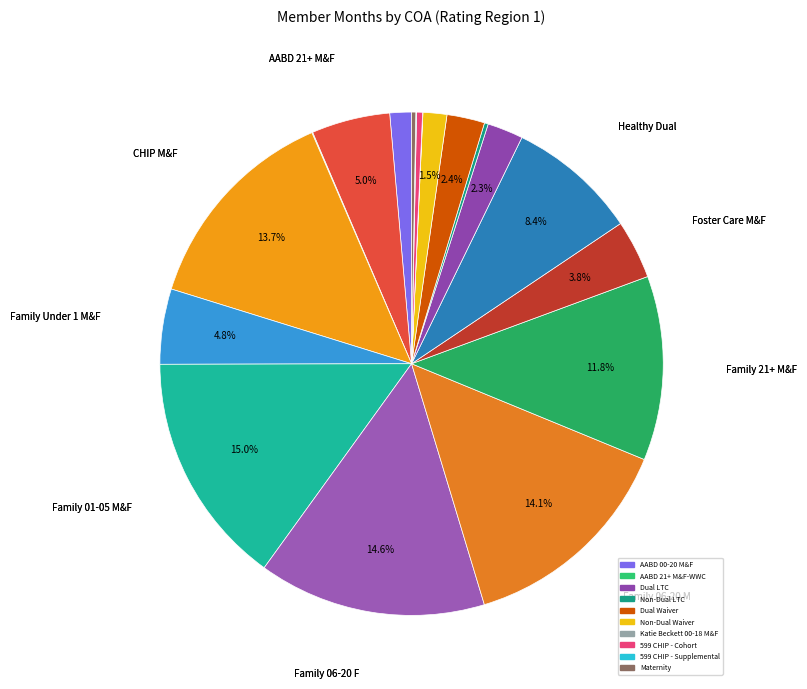

How many segments does this pie chart have?

19